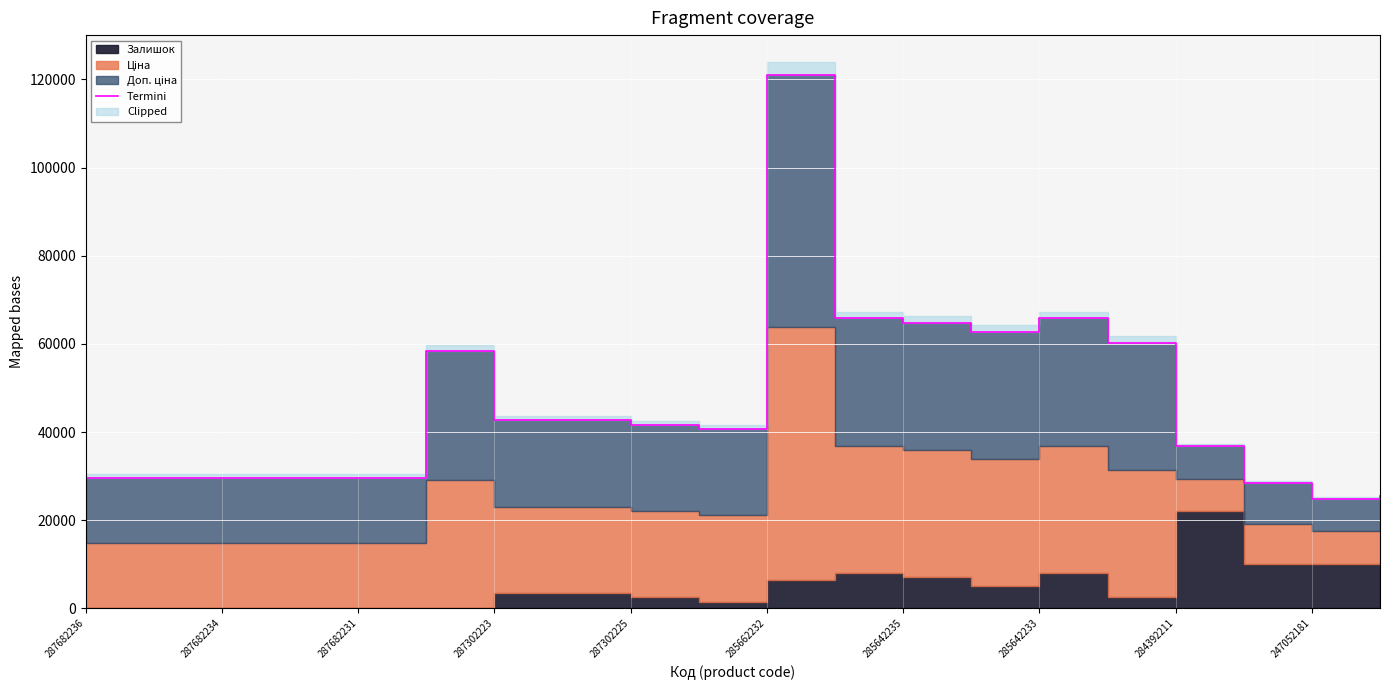

What is the value of the 9th point from the left?

41629.8